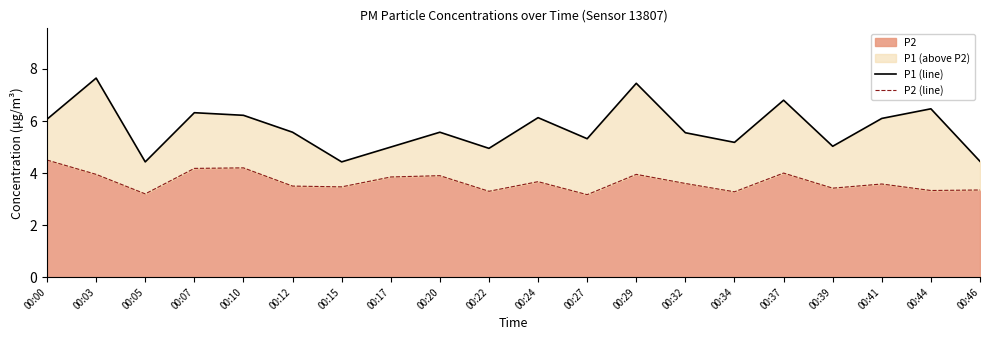

Which series changed the most between 00:15 and 00:20?

P1 (line)